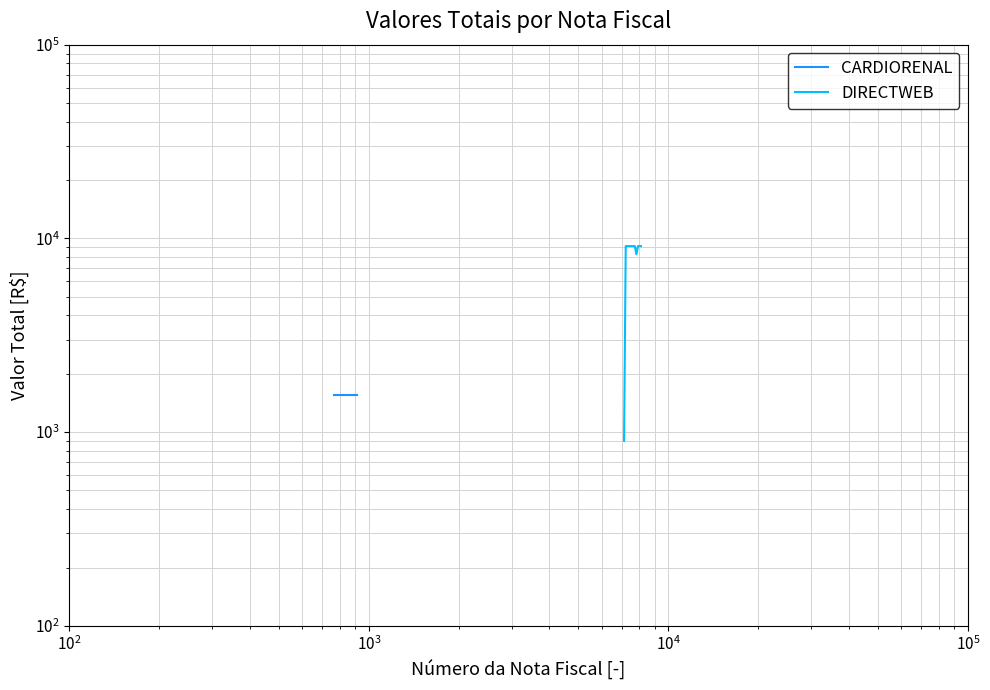

At how many categories does at least one series exceed 4716?

10